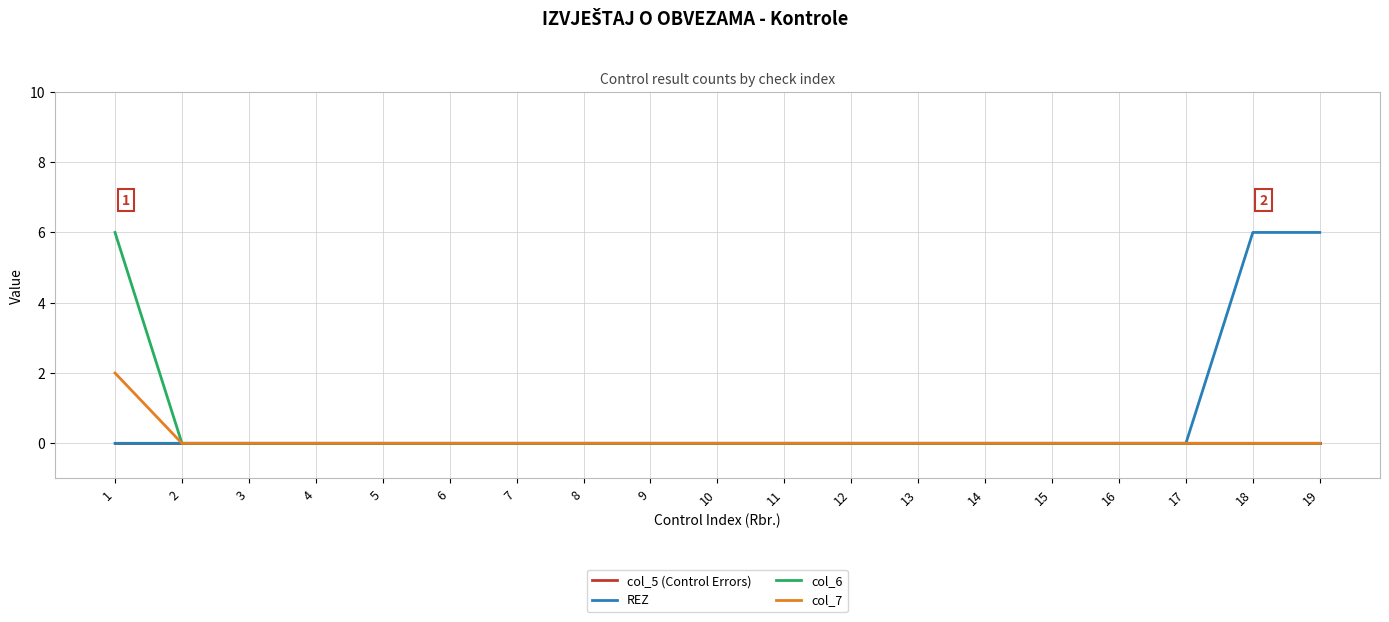

Between 9 and 18, which series saw the biggest shift?

REZ